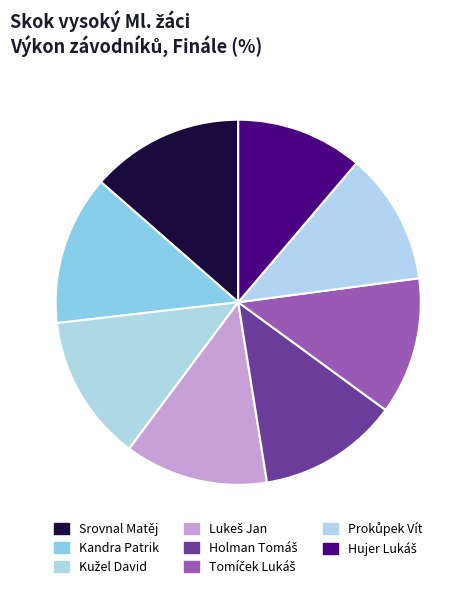

Between Kandra Patrik and Prokůpek Vít, which is larger?

Kandra Patrik